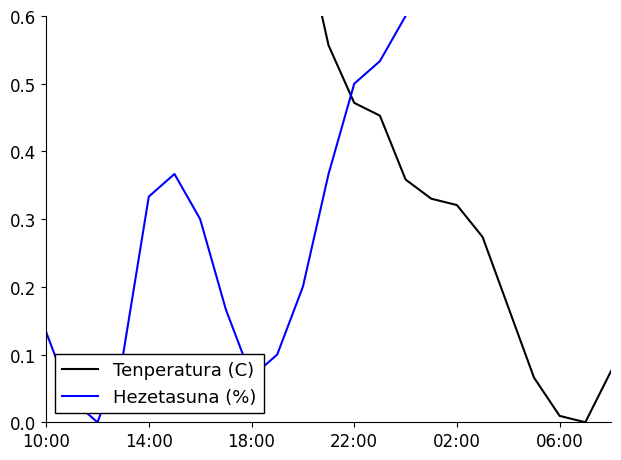

Does the chart have visible grid lines?

No